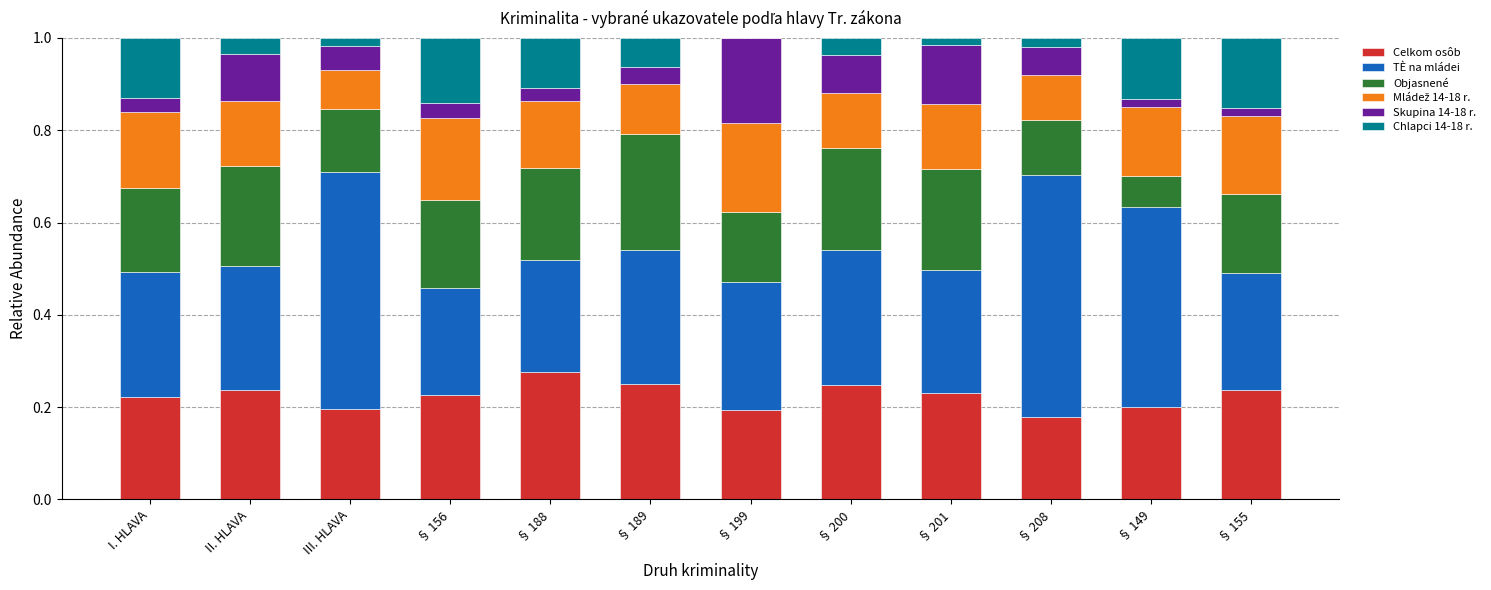

At which label does Celkom osôb reach its peak?

§ 188